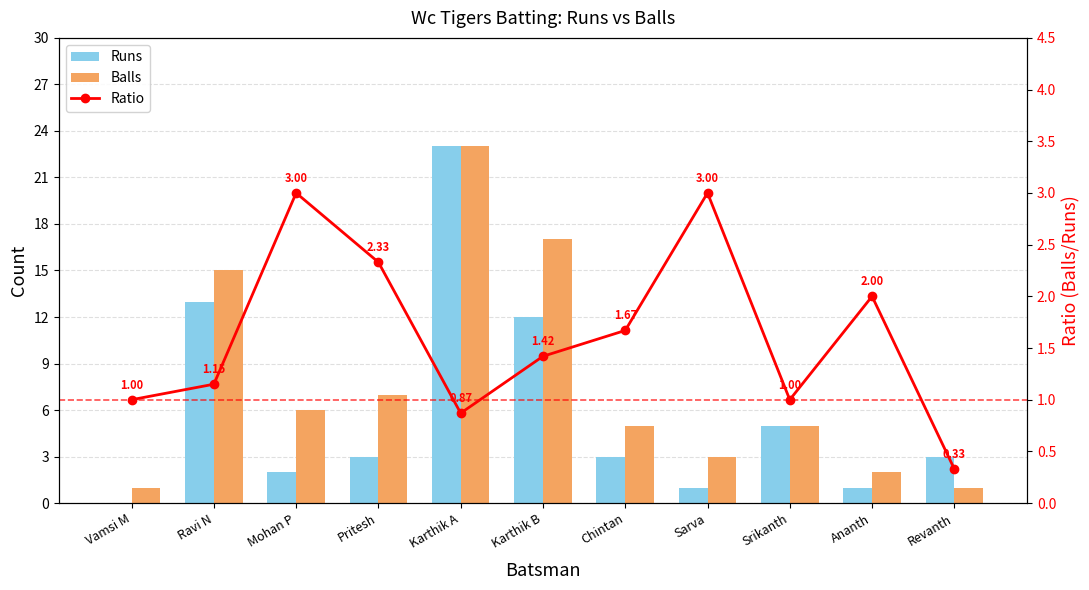

Between Karthik A and Revanth, which is larger?

Karthik A